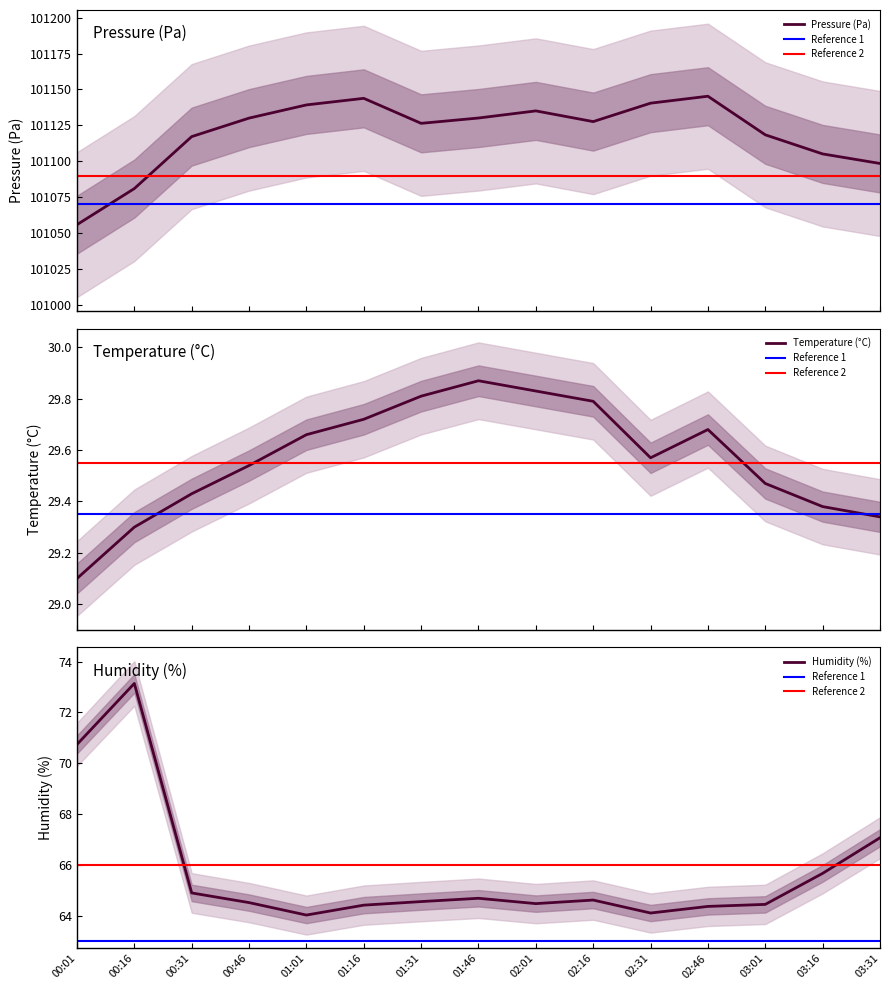

Which series has the largest total across all categories?

pressure